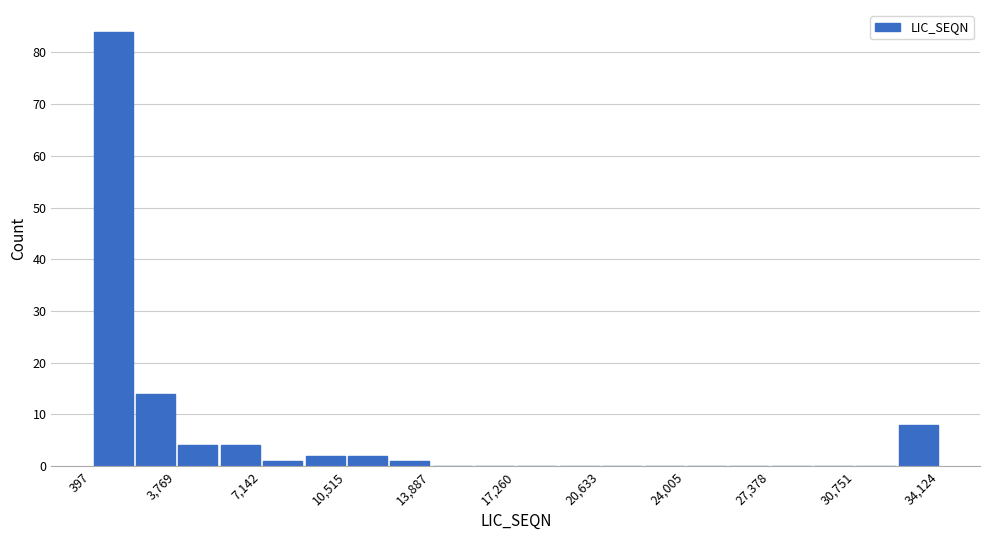

Around what value on the x-axis is the tallest bar? Give the approximate position of its centre, as read against the axis.

1000